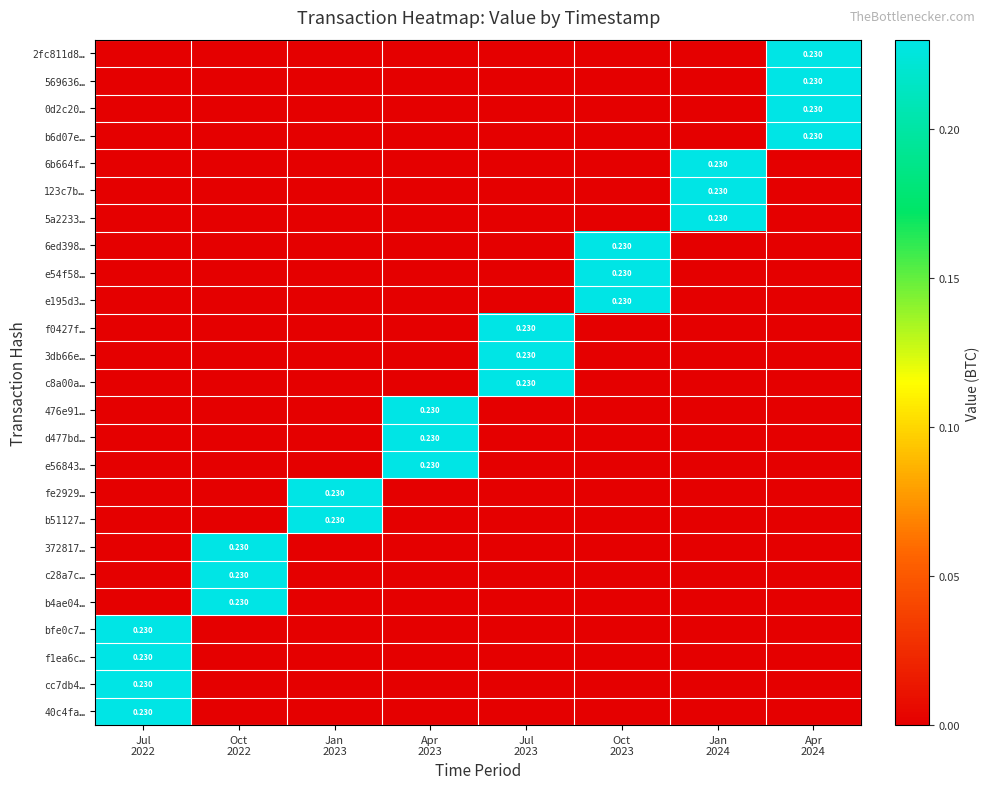

How many data points does each series have?

8